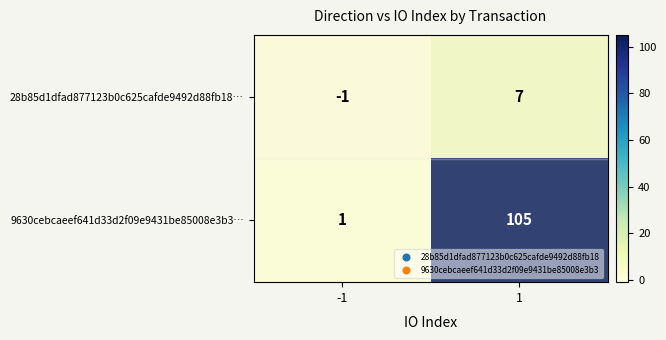

Rank the series by their average value, from highest to lowest.

9630cebcaeef641d33d2f09e9431be85008e3b3…, 28b85d1dfad877123b0c625cafde9492d88fb18…